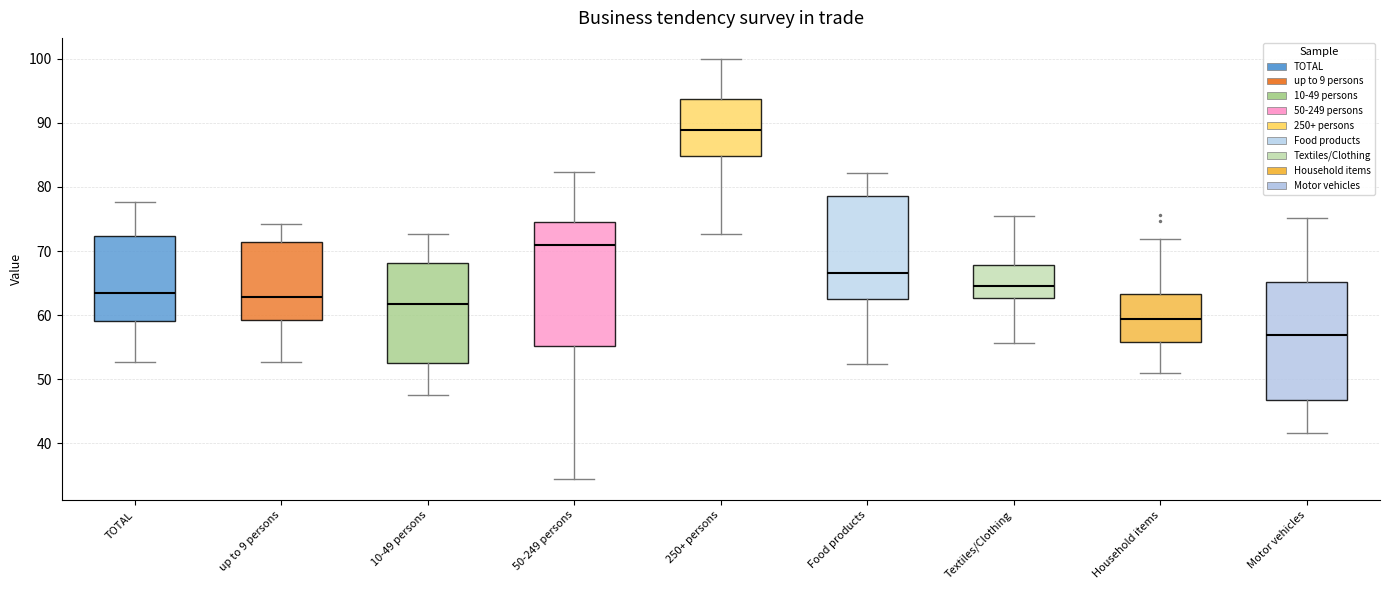

Reading left to right, transcribe this box plot: for each box, give where its median line is, the range the box spans, and where its two whiskers end, as read against the y-axis. The values are not printed on the chart, so give them approximately, as read against the axis.

TOTAL: median 64, box 59 to 72, whiskers 53 to 78
up to 9 persons: median 63, box 59 to 71, whiskers 53 to 74
10-49 persons: median 62, box 53 to 68, whiskers 48 to 73
50-249 persons: median 71, box 55 to 75, whiskers 34 to 82
250+ persons: median 89, box 85 to 94, whiskers 73 to 100
Food products: median 67, box 63 to 79, whiskers 52 to 82
Textiles/Clothing: median 65, box 63 to 68, whiskers 56 to 76
Household items: median 59, box 56 to 63, whiskers 51 to 72
Motor vehicles: median 57, box 47 to 65, whiskers 42 to 75